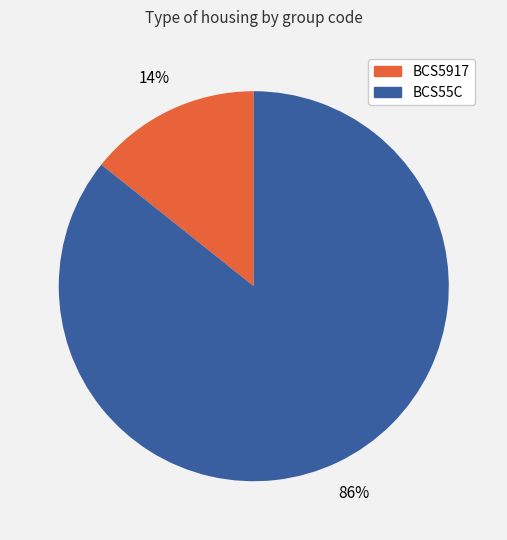

What percentage is the BCS55C slice, to the nearest percent?

86%